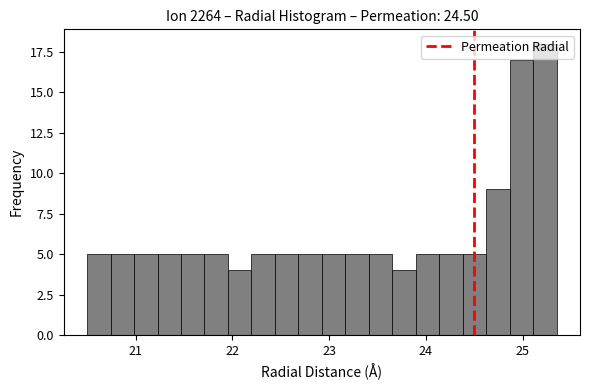

Read against the x-axis, roughly where is the centre of the tallest bar?

25.2